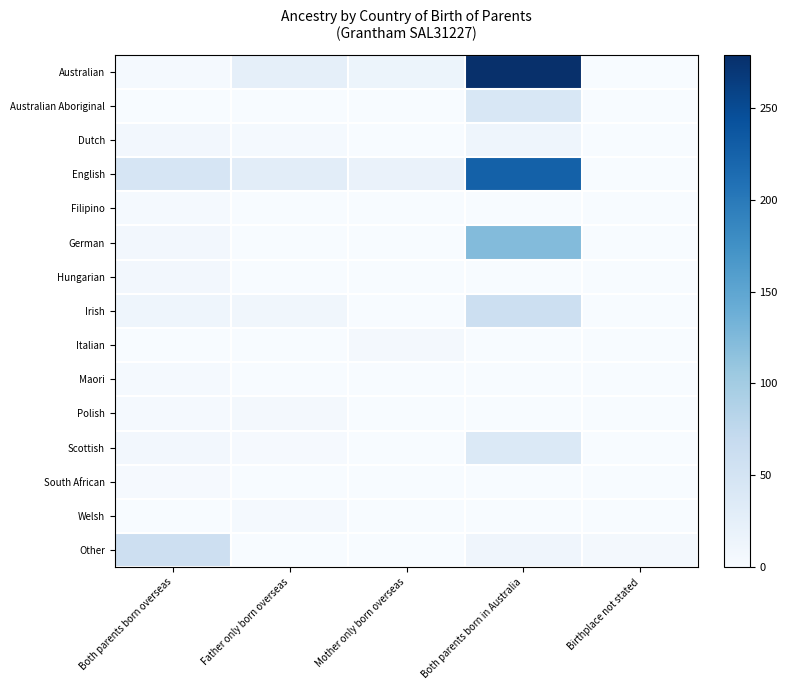

Count the number of data series in this chart.

15